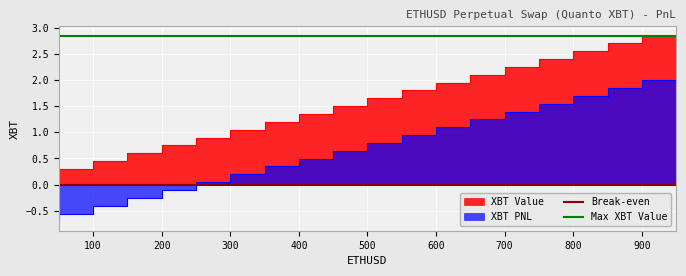

Is it true that Break-even equals 0.0 at 100?

True